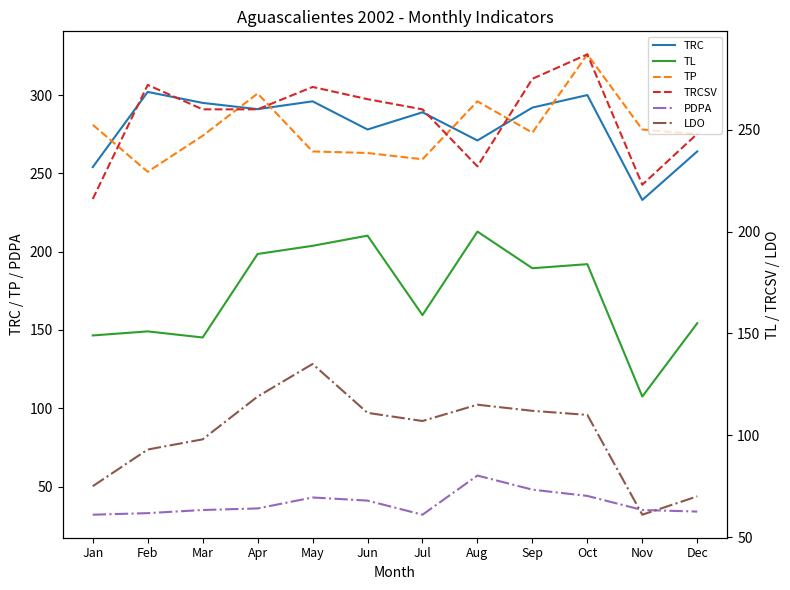

What is the highest value of the LDO series?

135